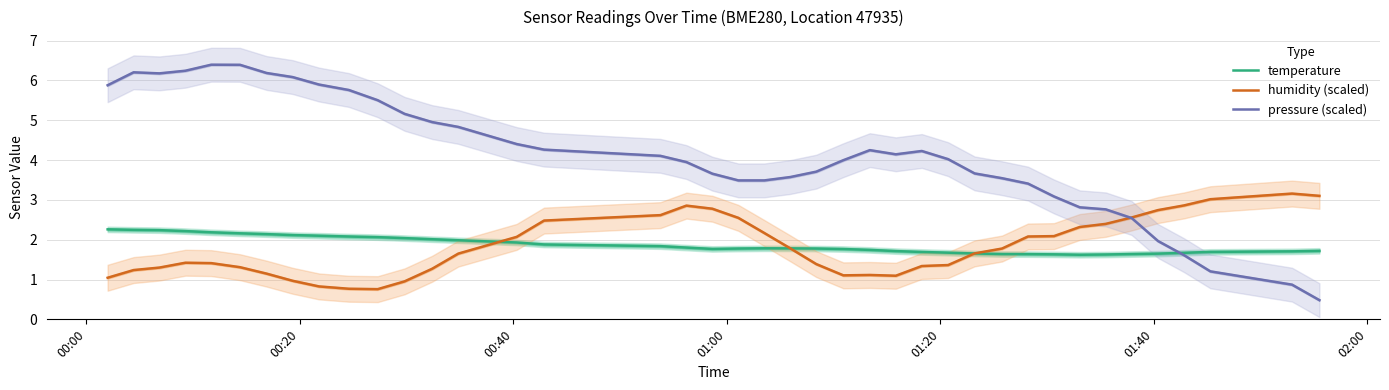

What is the lowest value of the pressure (scaled) series?

0.5